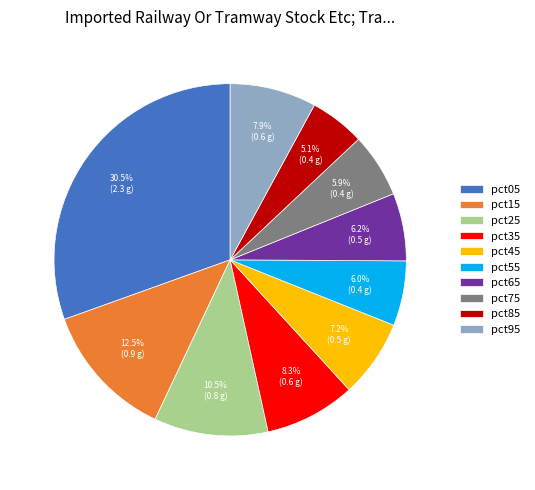

What is the smallest slice in the pie chart?

pct85